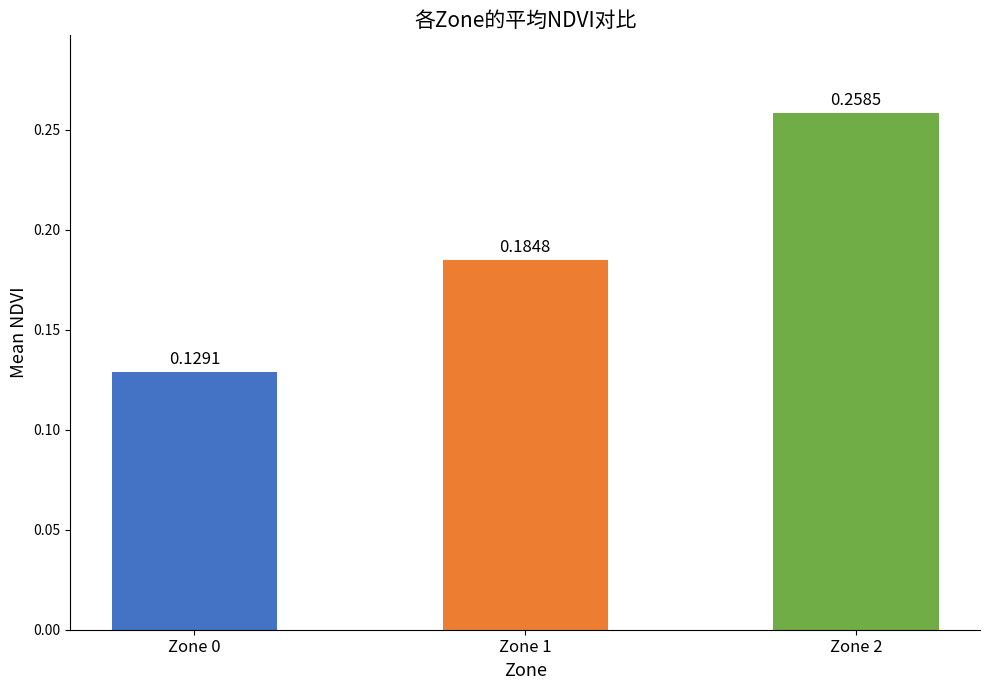

What is the change in value from Zone 0 to Zone 1?

+0.1